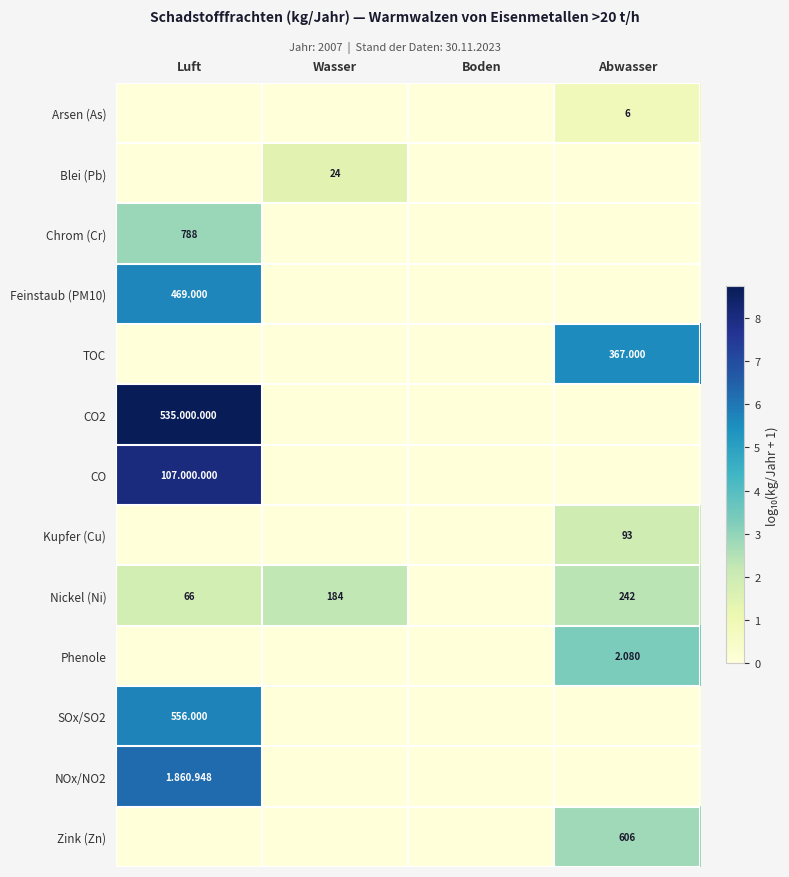

At which category does the chart reach its peak across all series?

Luft